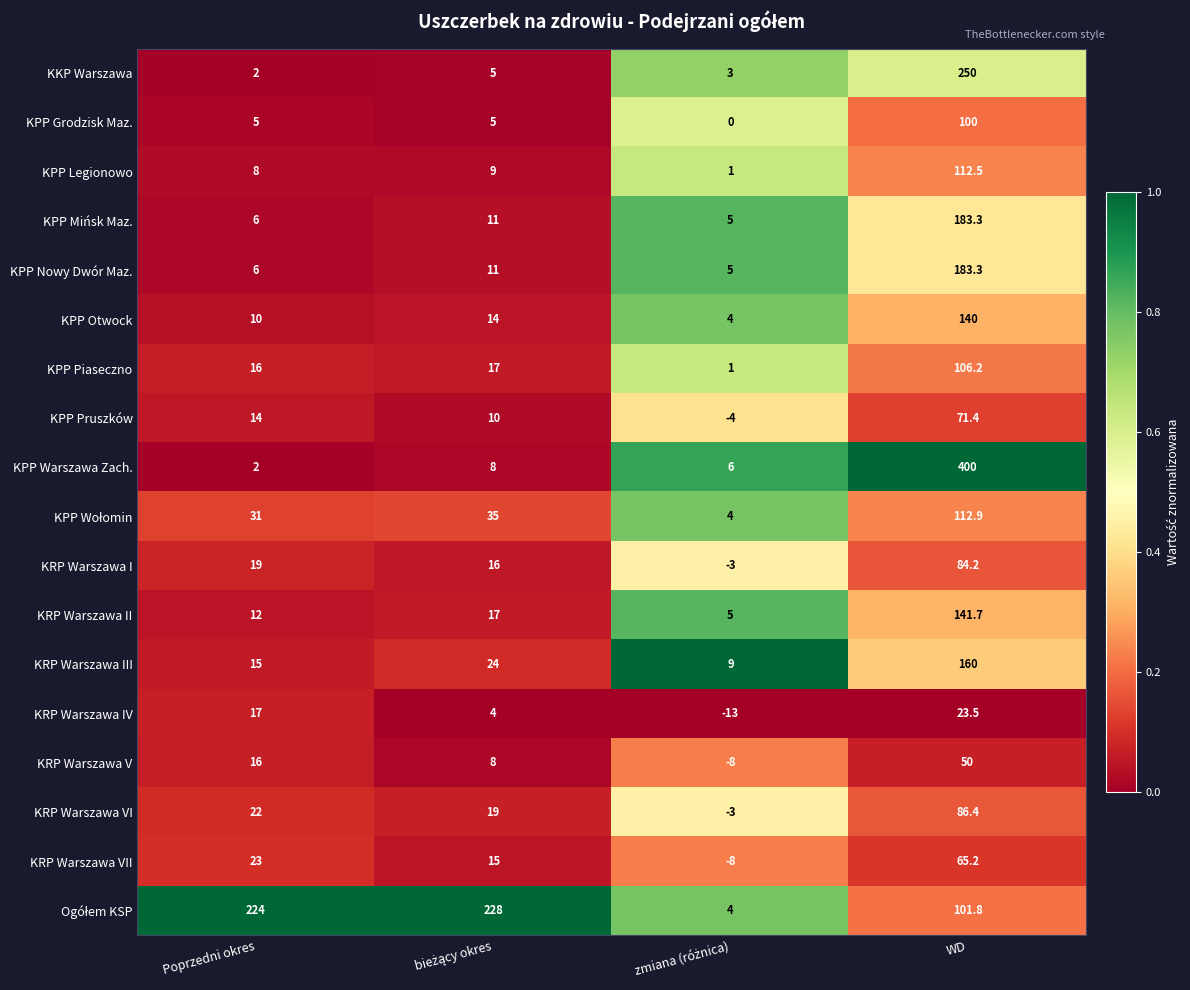

Which series has the widest spread of values?

KPP Warszawa Zach.